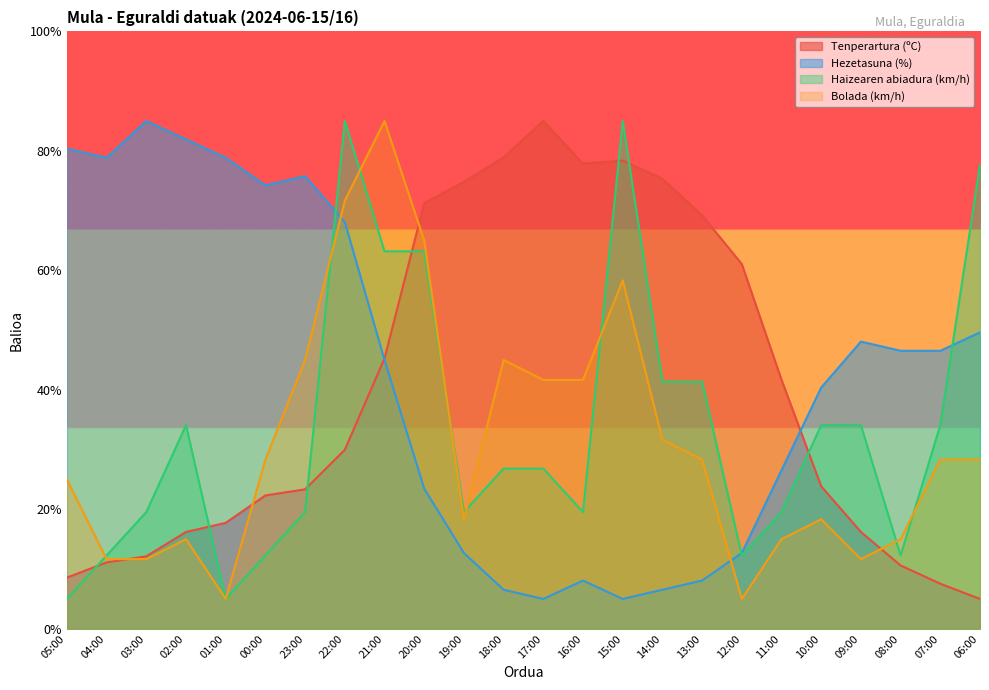

What position from the right is 21:00?

16